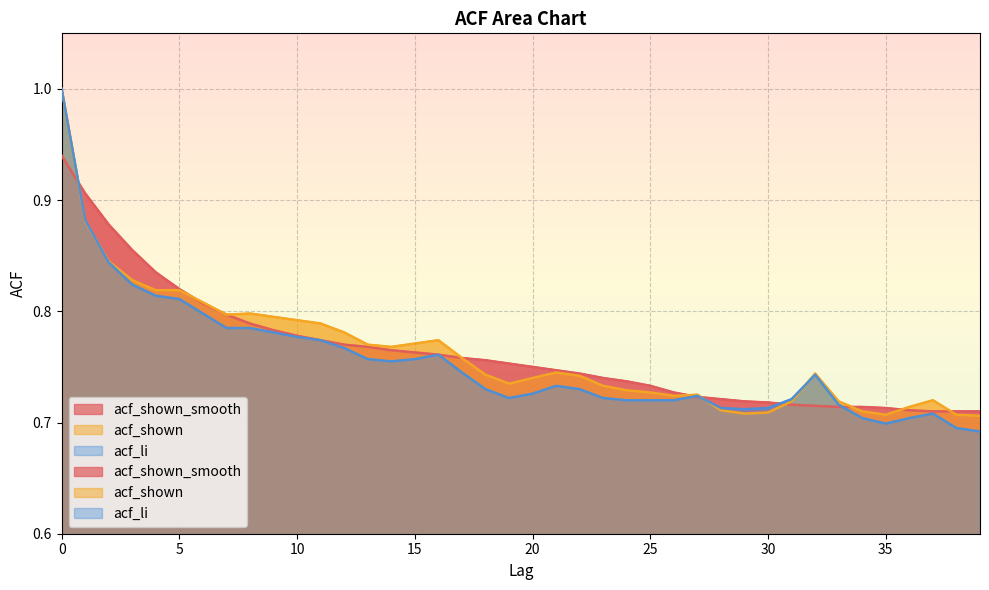

Reading left to right, list all the values displayed in this chart.

acf_shown_smooth: 0=0.9	1=0.9	2=0.9	3=0.9	4=0.8	5=0.8	6=0.8	7=0.8	8=0.8	9=0.8	10=0.8	11=0.8	12=0.8	13=0.8	14=0.8	15=0.8	16=0.8	17=0.8	18=0.8	19=0.8	20=0.8	21=0.7	22=0.7	23=0.7	24=0.7	25=0.7	26=0.7	27=0.7	28=0.7	29=0.7	30=0.7	31=0.7	32=0.7	33=0.7	34=0.7	35=0.7	36=0.7	37=0.7	38=0.7	39=0.7
acf_shown: 0=1.0	1=0.9	2=0.8	3=0.8	4=0.8	5=0.8	6=0.8	7=0.8	8=0.8	9=0.8	10=0.8	11=0.8	12=0.8	13=0.8	14=0.8	15=0.8	16=0.8	17=0.8	18=0.7	19=0.7	20=0.7	21=0.7	22=0.7	23=0.7	24=0.7	25=0.7	26=0.7	27=0.7	28=0.7	29=0.7	30=0.7	31=0.7	32=0.7	33=0.7	34=0.7	35=0.7	36=0.7	37=0.7	38=0.7	39=0.7
acf_li: 0=1.0	1=0.9	2=0.8	3=0.8	4=0.8	5=0.8	6=0.8	7=0.8	8=0.8	9=0.8	10=0.8	11=0.8	12=0.8	13=0.8	14=0.8	15=0.8	16=0.8	17=0.7	18=0.7	19=0.7	20=0.7	21=0.7	22=0.7	23=0.7	24=0.7	25=0.7	26=0.7	27=0.7	28=0.7	29=0.7	30=0.7	31=0.7	32=0.7	33=0.7	34=0.7	35=0.7	36=0.7	37=0.7	38=0.7	39=0.7